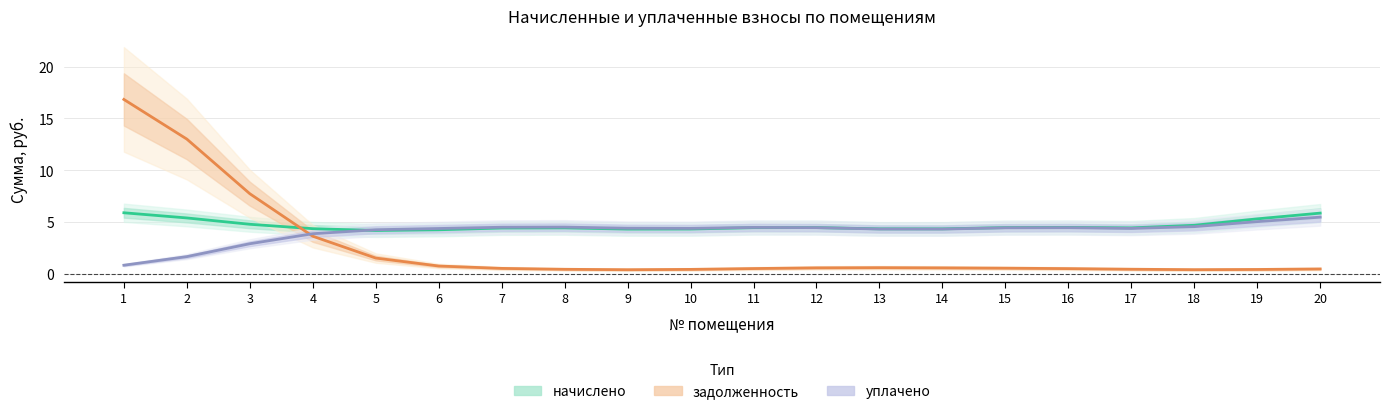

At 20, list the series in order from largest to smallest.

начислено, уплачено, задолженность